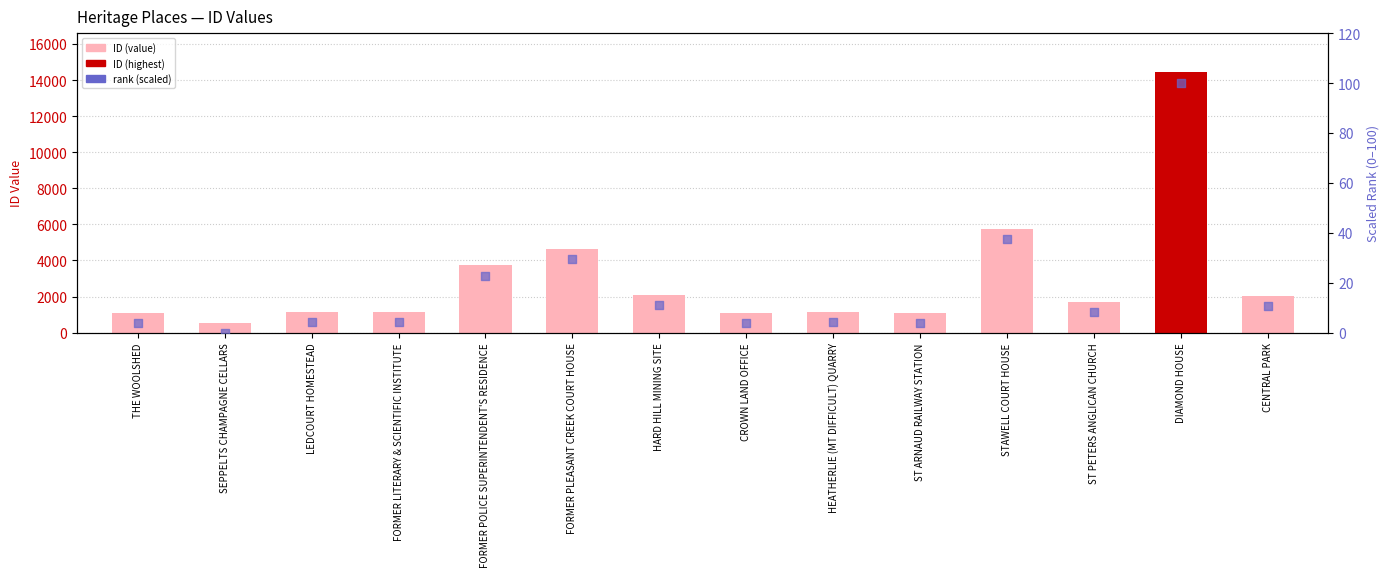

Between CROWN LAND OFFICE and FORMER POLICE SUPERINTENDENT'S RESIDENCE, which is larger?

FORMER POLICE SUPERINTENDENT'S RESIDENCE